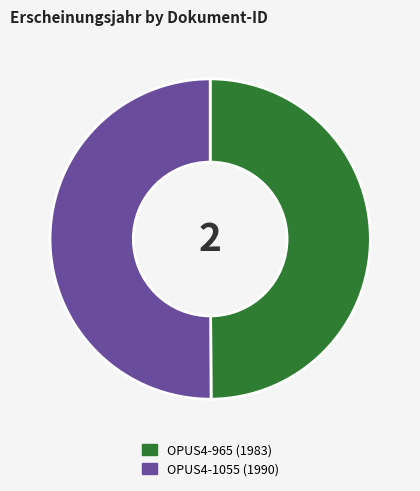

Is it true that OPUS4-1055 is 50% of the pie?

True